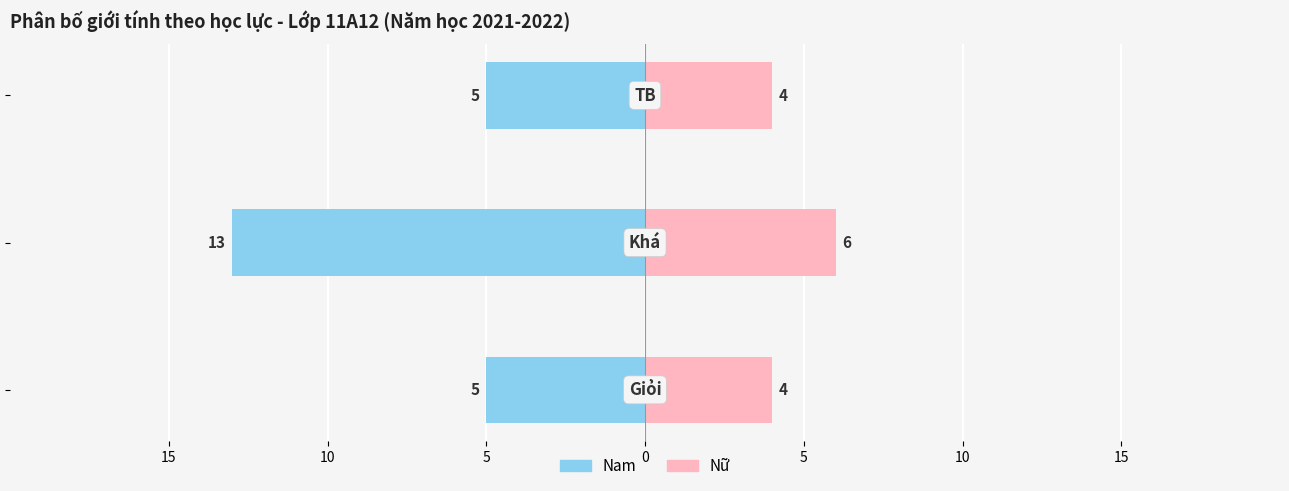

What is the difference between the highest and lowest values at 5?

9